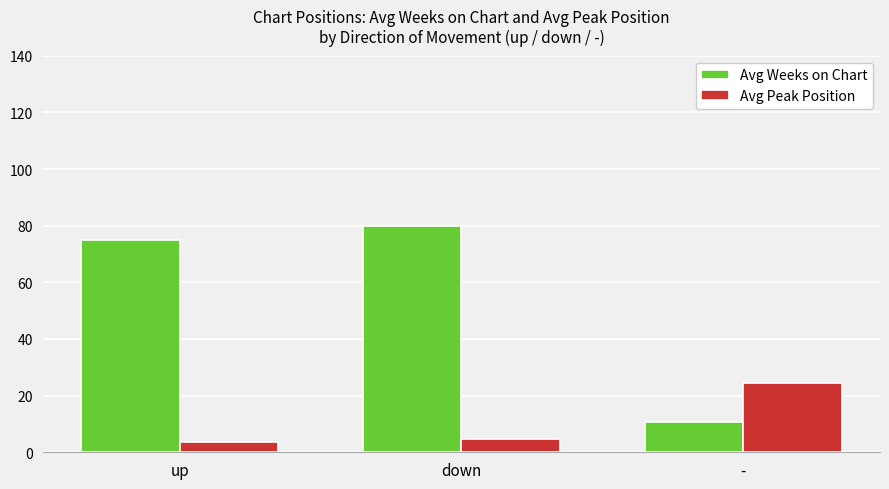

Between up and -, which series saw the biggest shift?

Avg Weeks on Chart